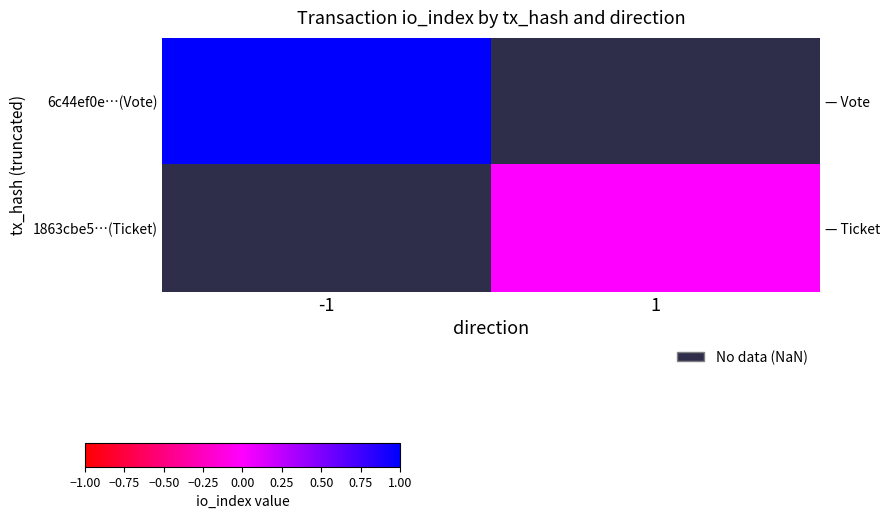

The value of 6c44ef0e…(Vote) at -1 is 1.0. True or false?

True